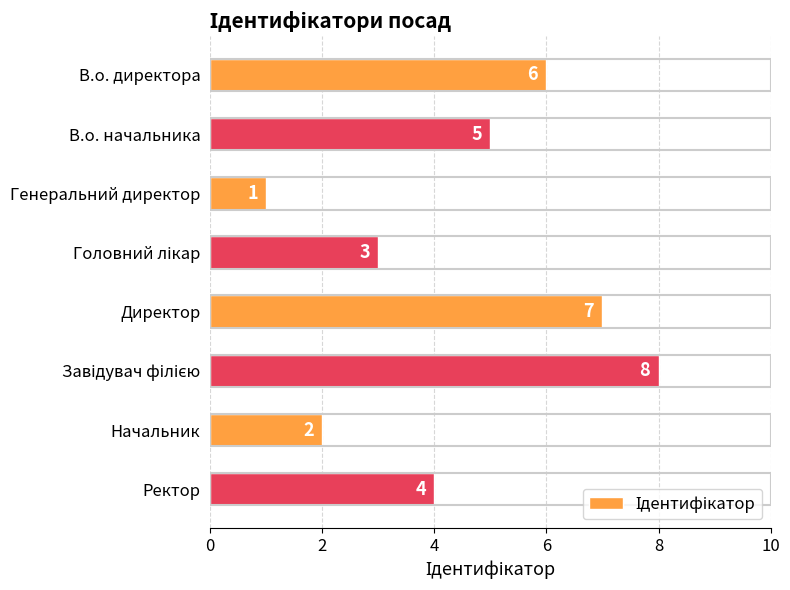

Reading bottom to top, extract all data points from this chart.

4	2	8	7	3	1	5	6